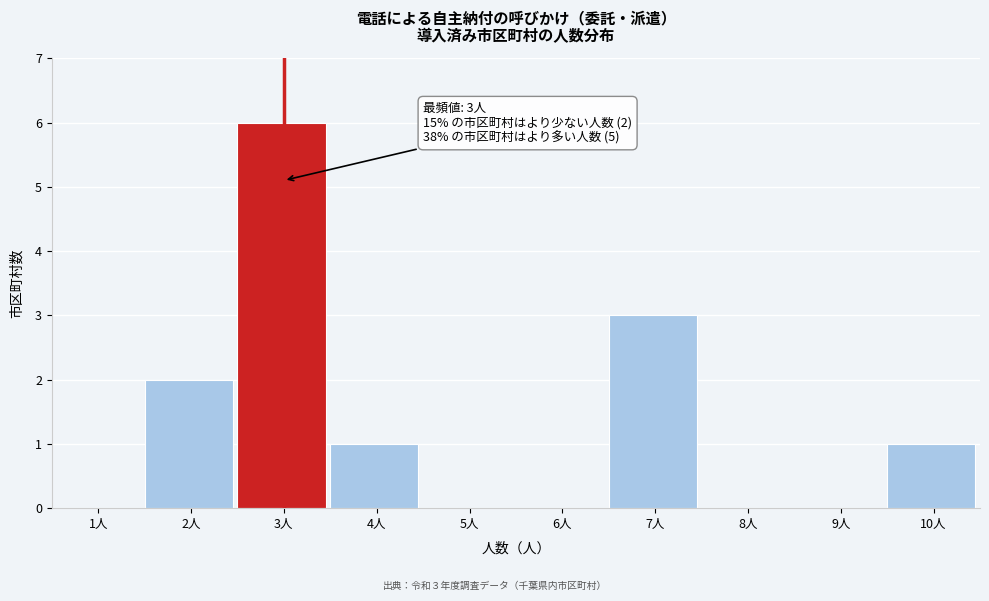

Reading left to right, extract all data points from this chart.

1人=0	2人=2	3人=6	4人=1	5人=0	6人=0	7人=3	8人=0	9人=0	10人=1